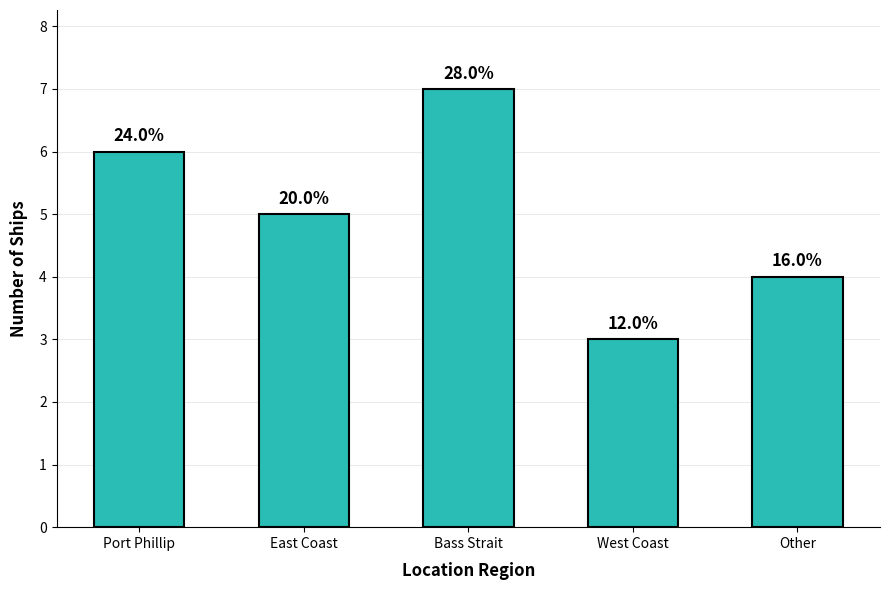

How many values are between 4 and 6?

3